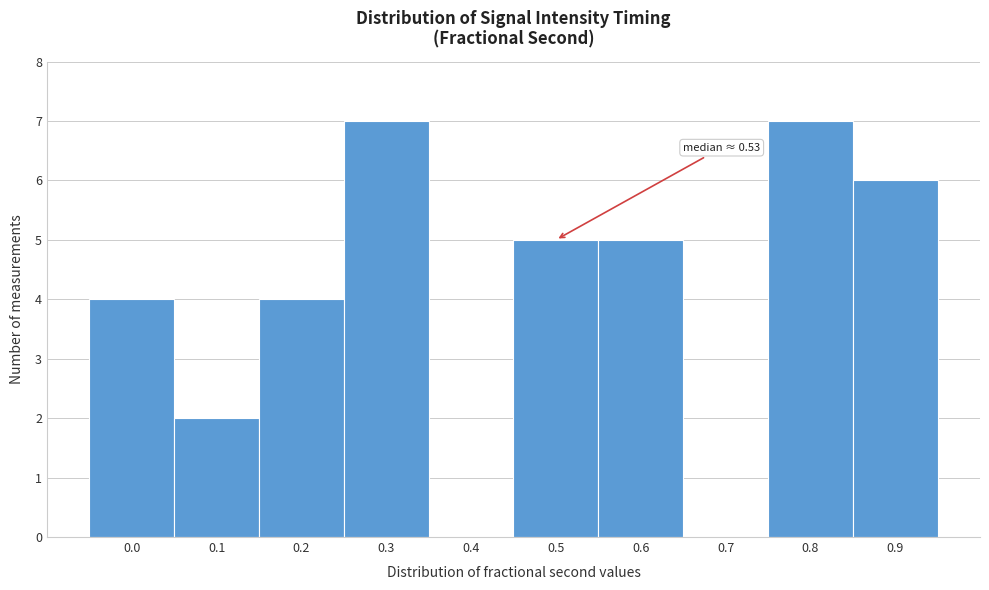

Reading right to left, transcribe all the data shown in this chart.

0.9=6	0.8=7	0.7=0	0.6=5	0.5=5	0.4=0	0.3=7	0.2=4	0.1=2	0.0=4